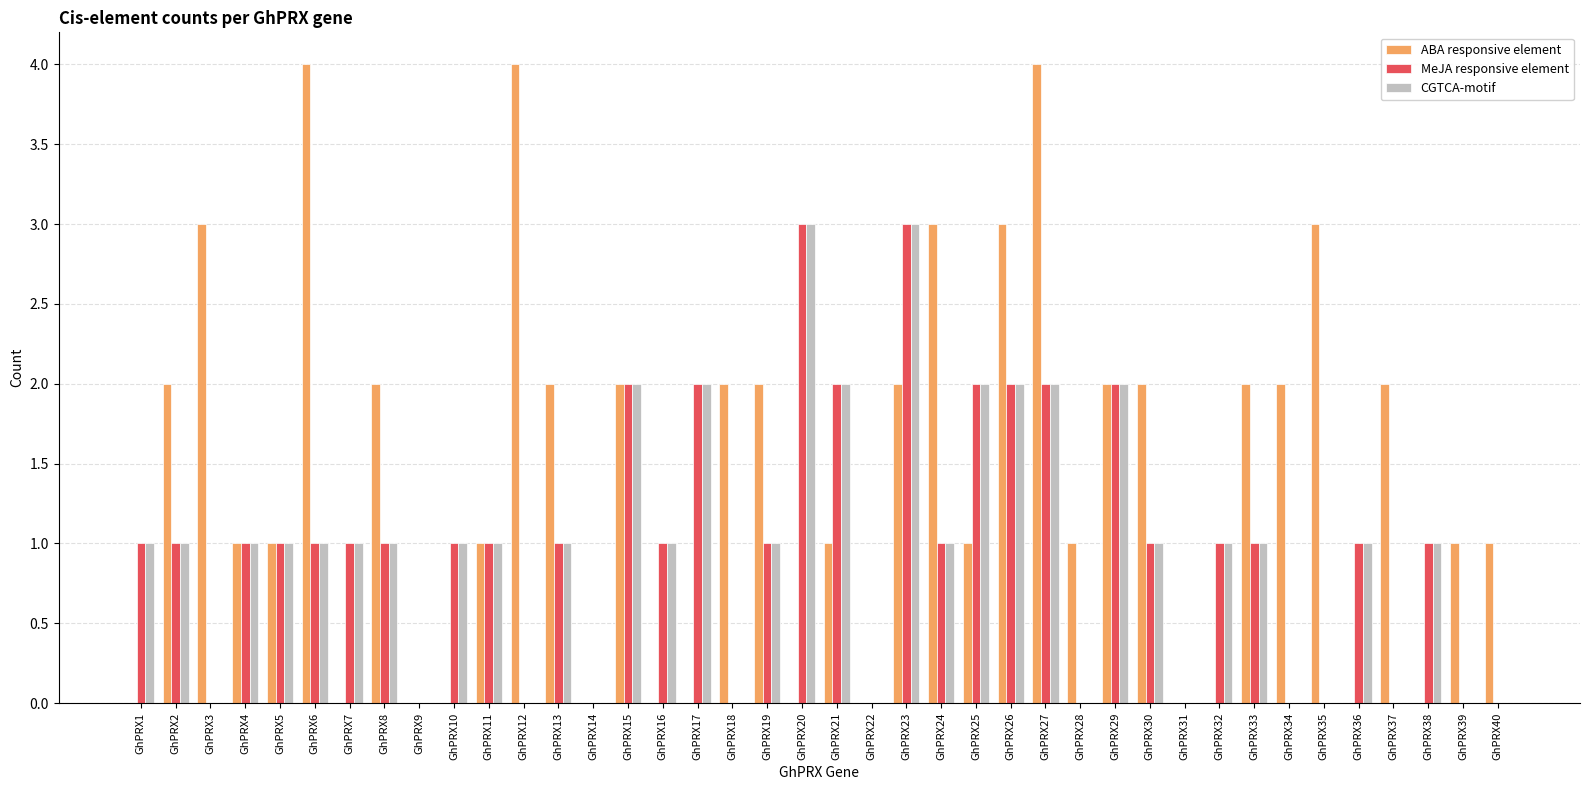

Count the MeJA responsive element values in the range 0 to 1.

31